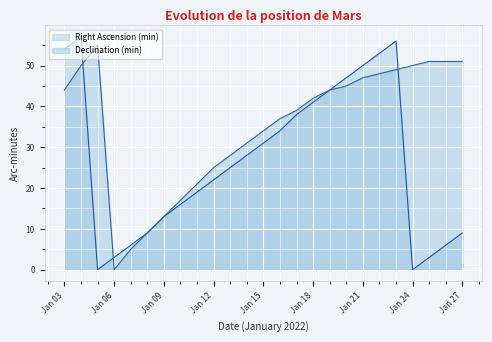

The value of Right Ascension (min) at Jan 18 is 41. True or false?

True